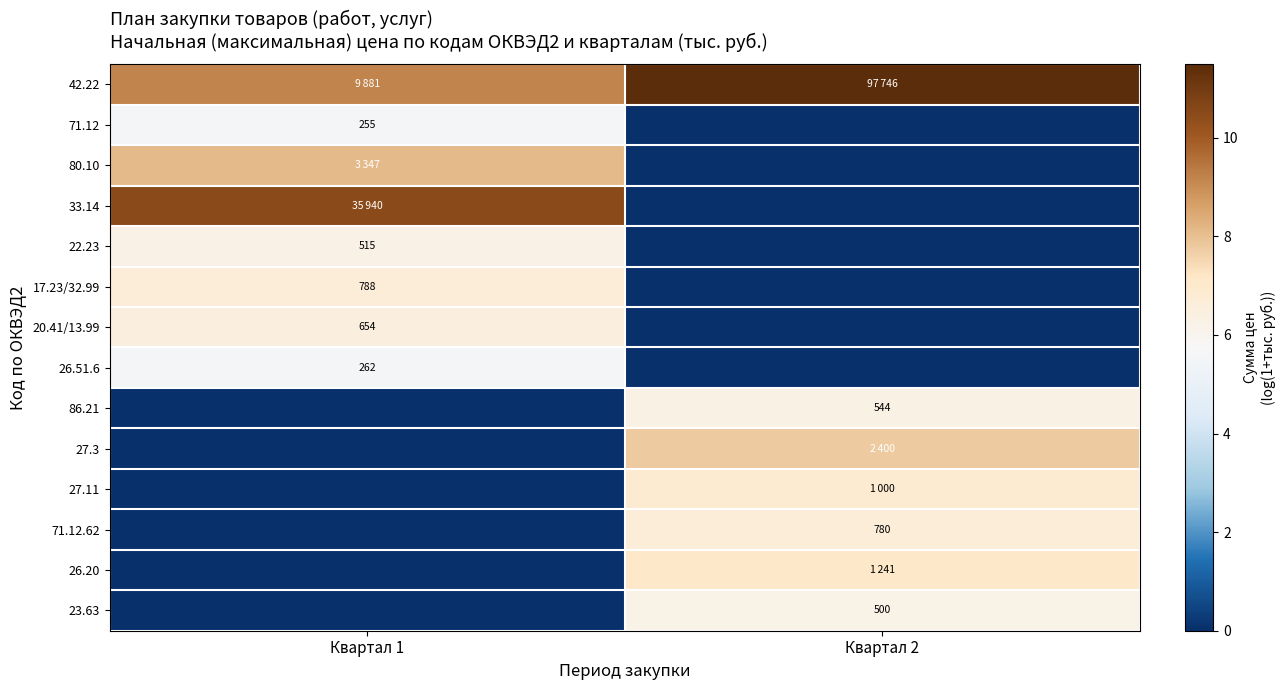

How many data points in 27.11 are less than 6?

1